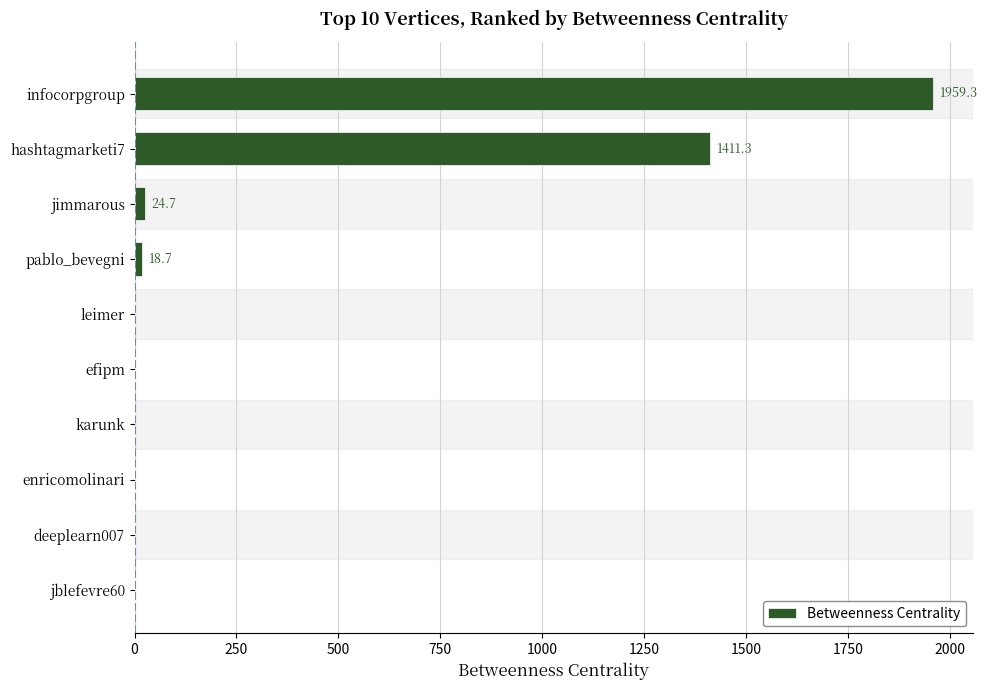

What is the greatest value displayed?

1959.3